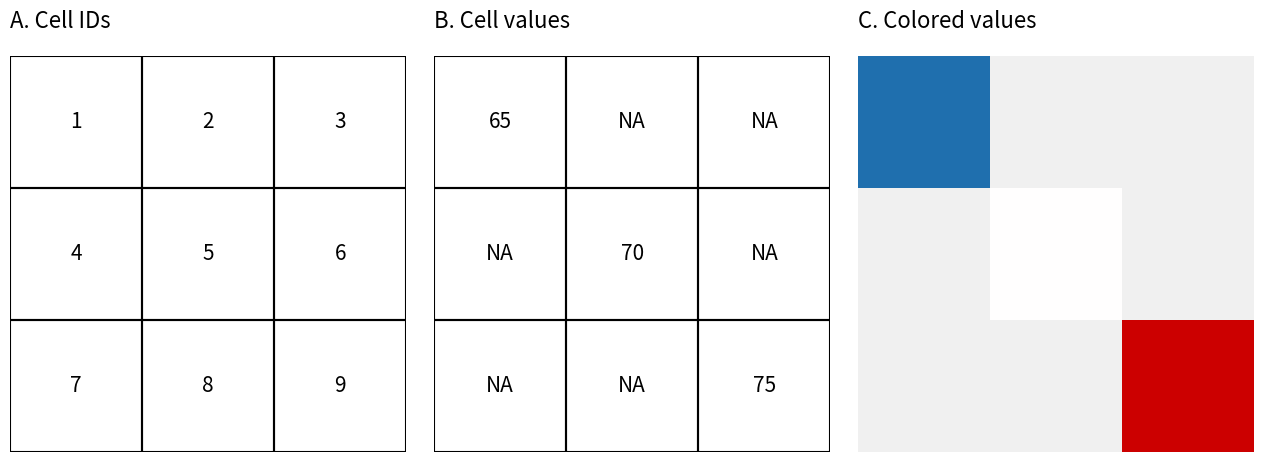

List the labels in order of value, largest first.

2, 1, 0